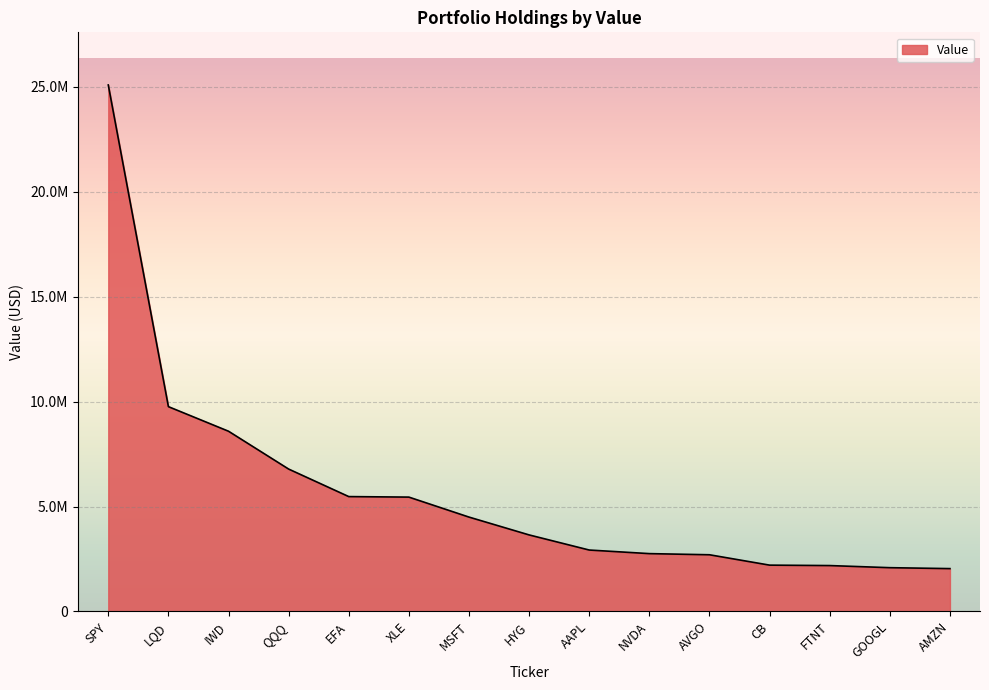

Rank the categories by value from lowest to highest.

AMZN, GOOGL, FTNT, CB, AVGO, NVDA, AAPL, HYG, MSFT, XLE, EFA, QQQ, IWD, LQD, SPY